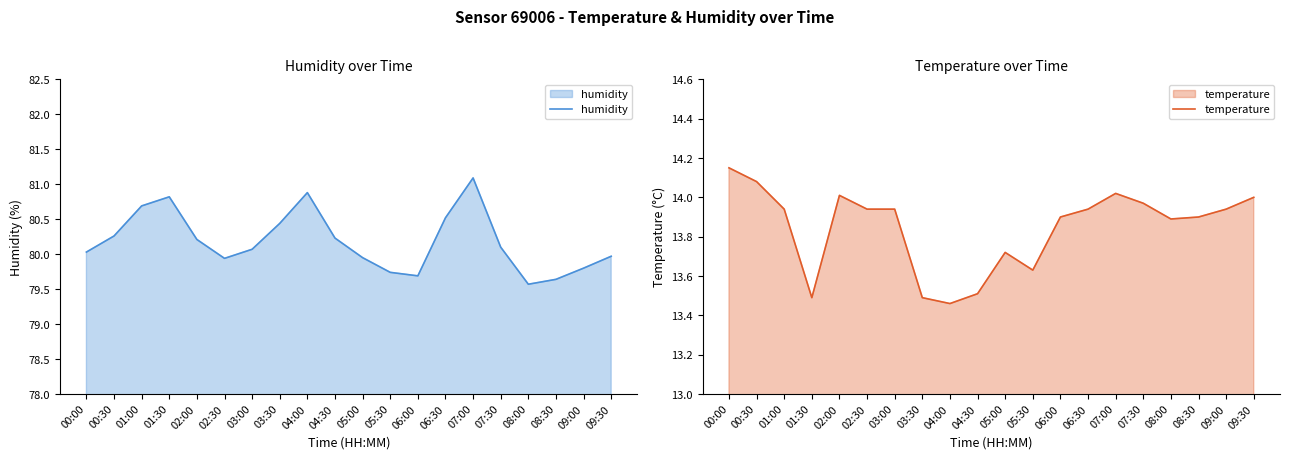

The value of humidity at 04:00 is 48.7. True or false?

False